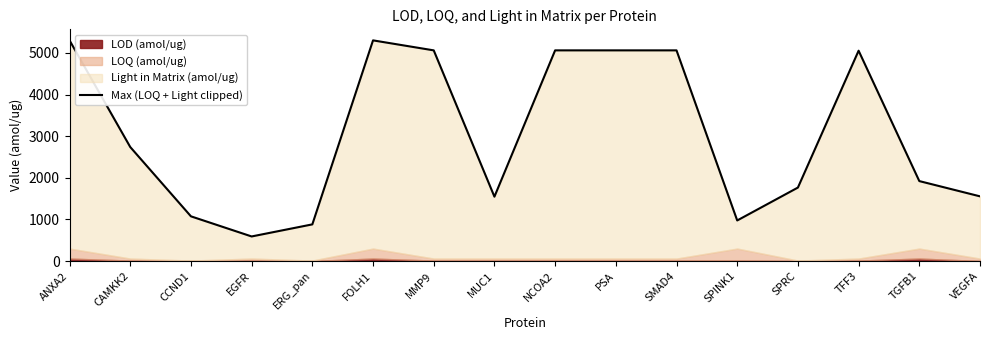

Where does the data first go above 2738?

ANXA2